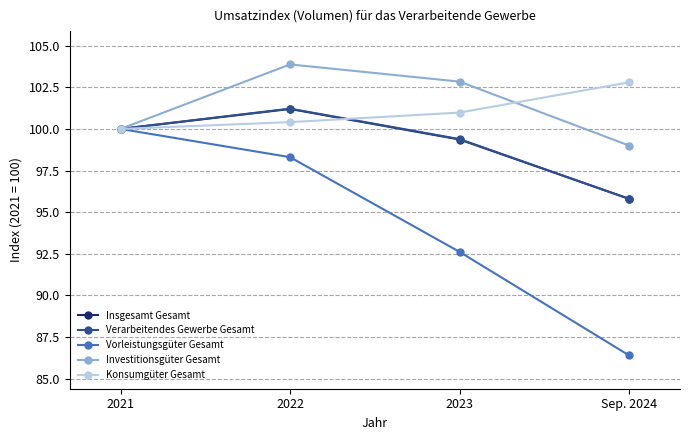

Where is Verarbeitendes Gewerbe Gesamt nearest to the value 98?

2023